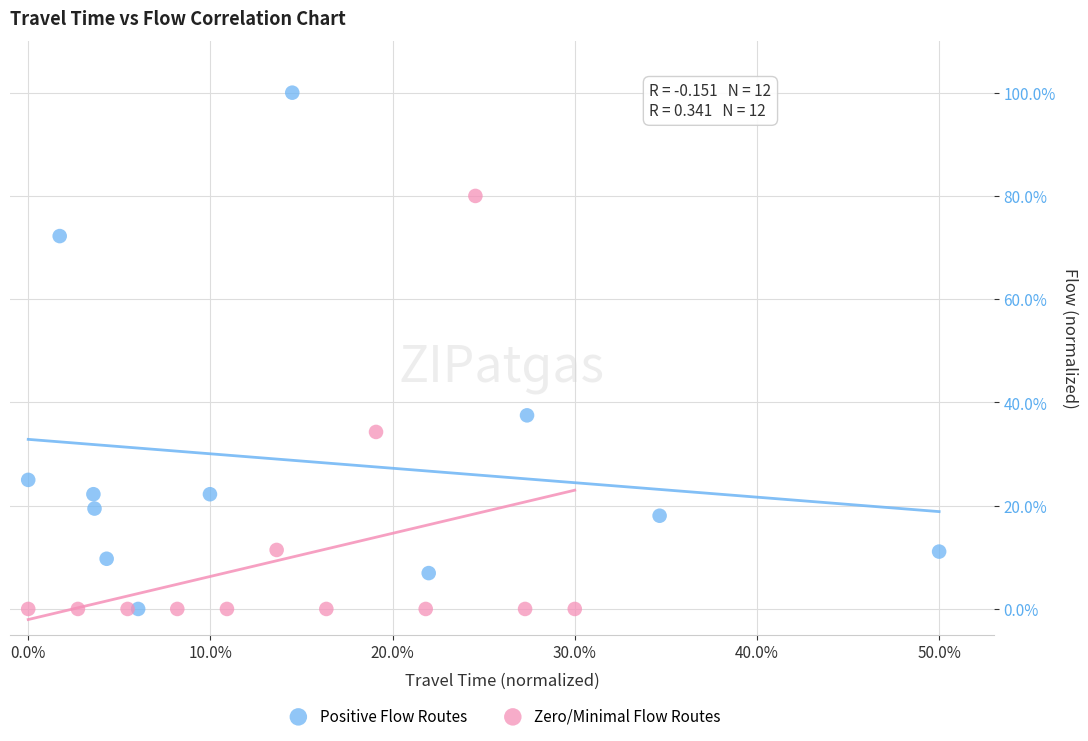

What are all the series names shown in the legend?

Positive Flow Routes, Zero/Minimal Flow Routes